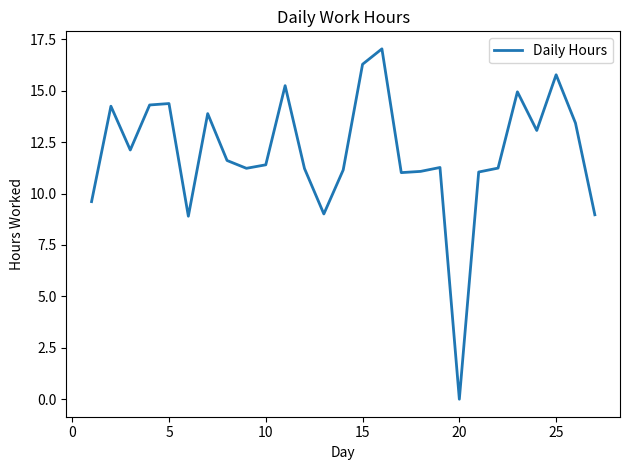

What is the greatest value displayed?

17.0